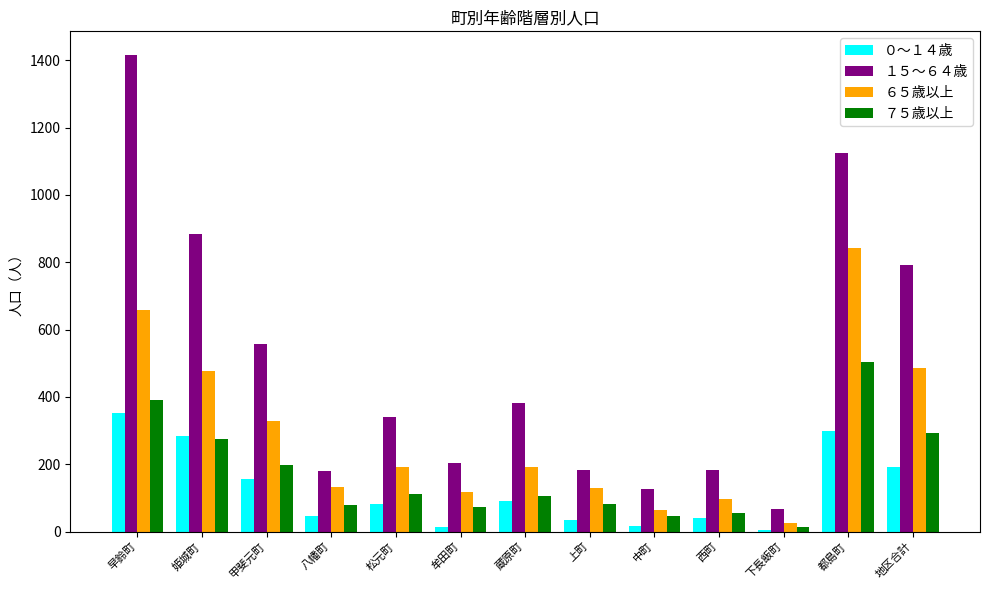

The value of ０～１４歳 at 甲斐元町 is 246. True or false?

False